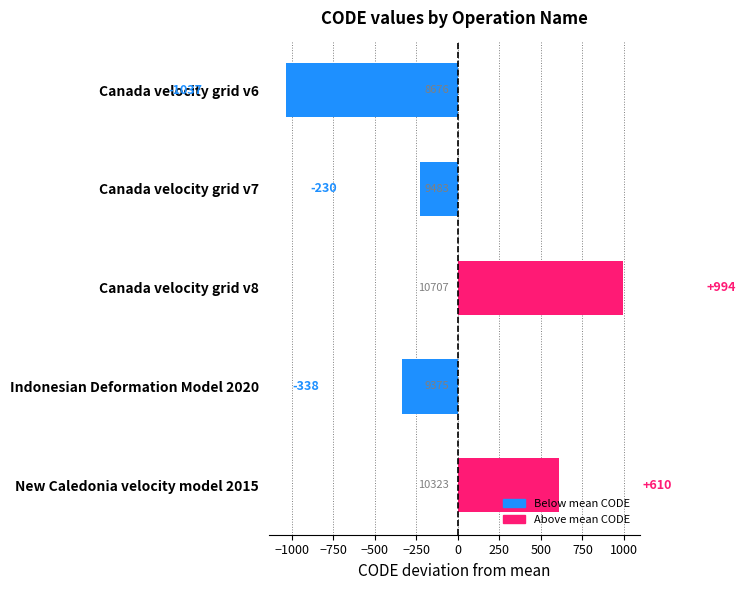

Rank the categories by value from highest to lowest.

Canada velocity grid v8, New Caledonia velocity model 2015, Canada velocity grid v7, Indonesian Deformation Model 2020, Canada velocity grid v6